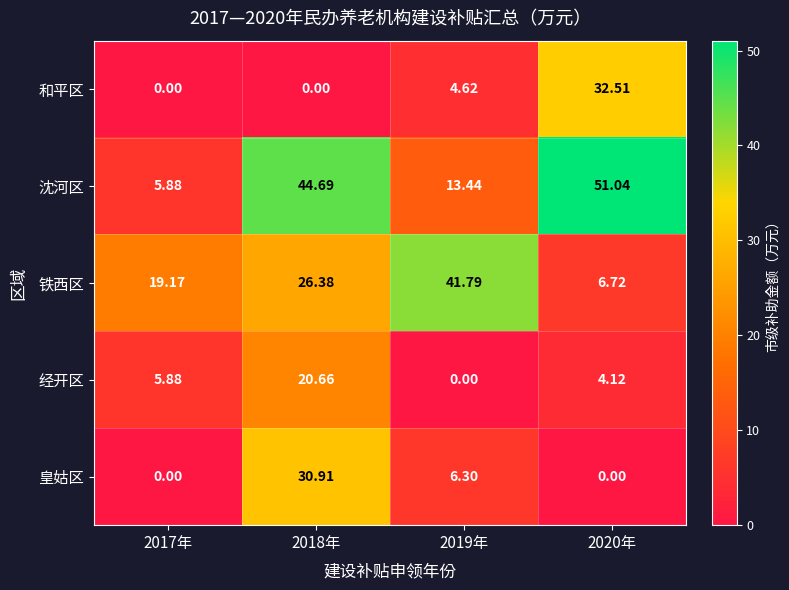

What is the spread (max minus min) of values at 2020年?

51.0